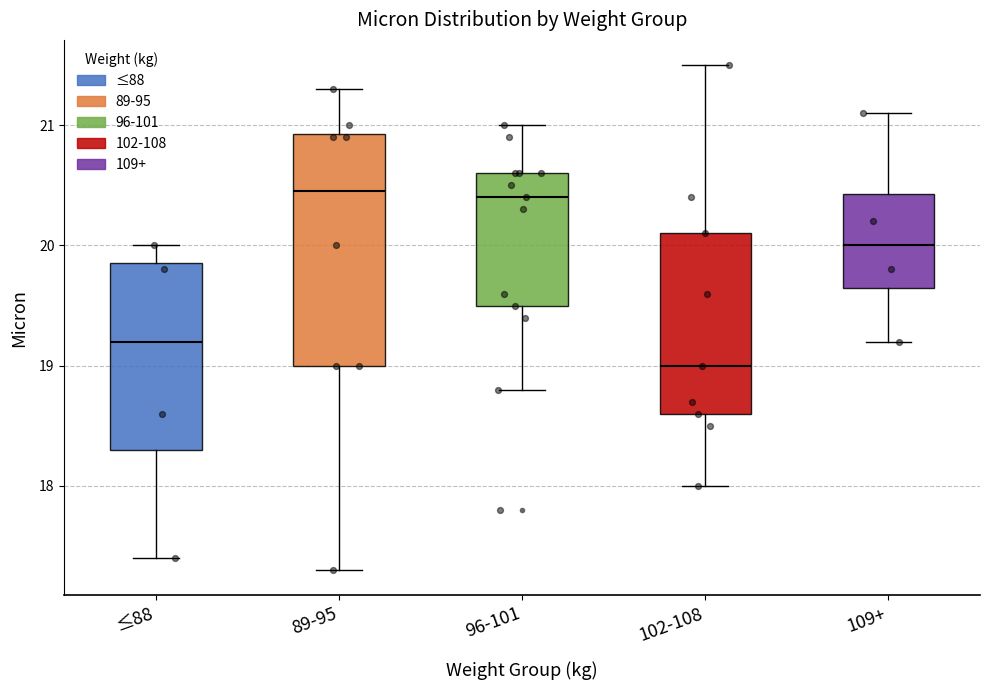

Reading left to right, transcribe this box plot: for each box, give where its median line is, the range the box spans, and where its two whiskers end, as read against the y-axis. The values are not printed on the chart, so give them approximately, as read against the axis.

≤88: median 19.2, box 18.3 to 19.9, whiskers 17.4 to 20.0
89-95: median 20.5, box 19.0 to 20.9, whiskers 17.3 to 21.3
96-101: median 20.4, box 19.5 to 20.6, whiskers 18.8 to 21.0
102-108: median 19.0, box 18.6 to 20.1, whiskers 18.0 to 21.5
109+: median 20.0, box 19.7 to 20.4, whiskers 19.2 to 21.1